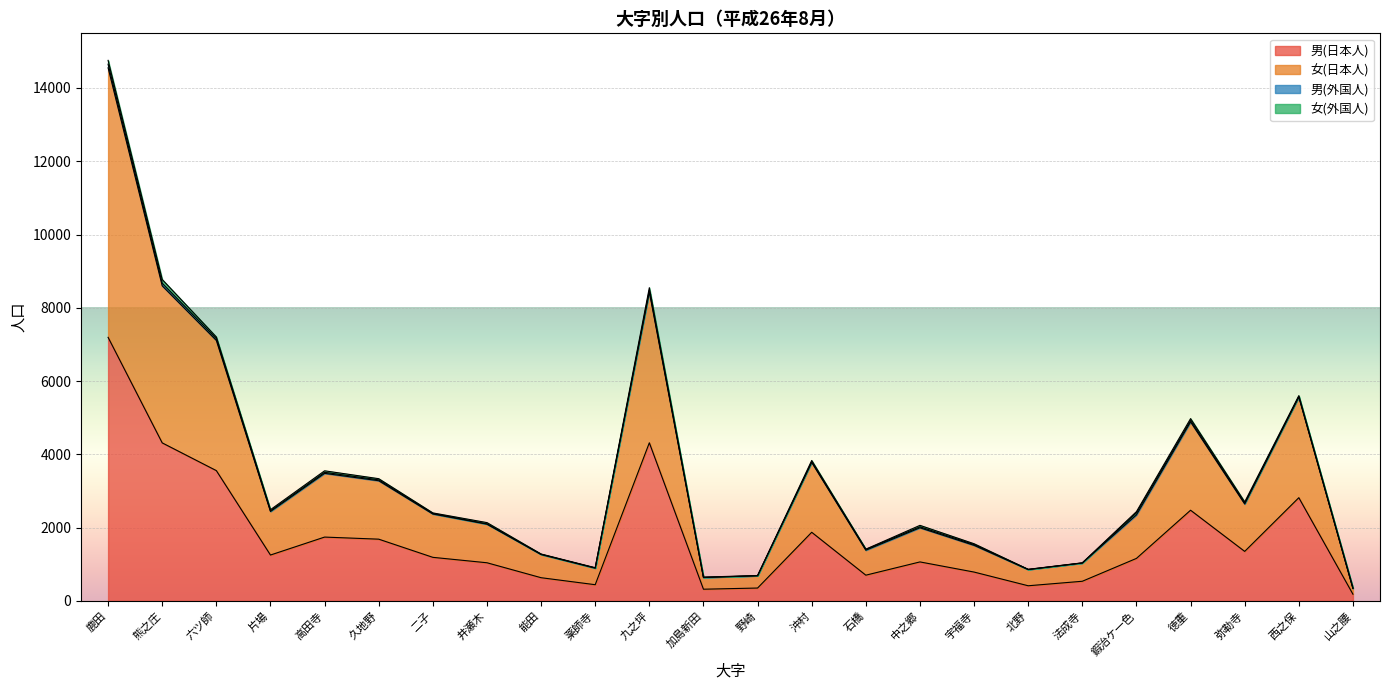

The value of 男(日本人) at 法成寺 is 536. True or false?

True